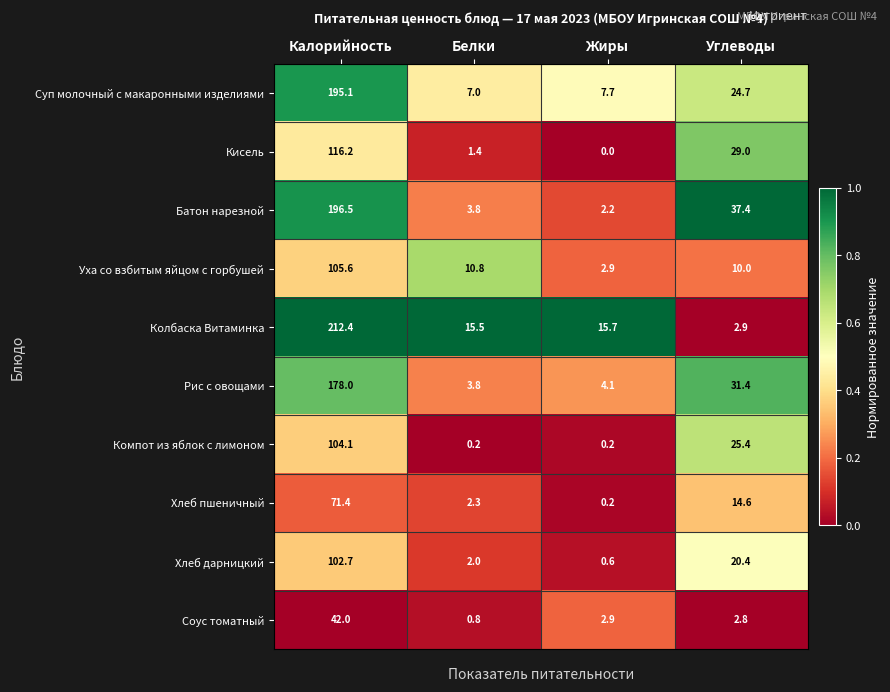

What is the sum of all Батон нарезной values?

239.9